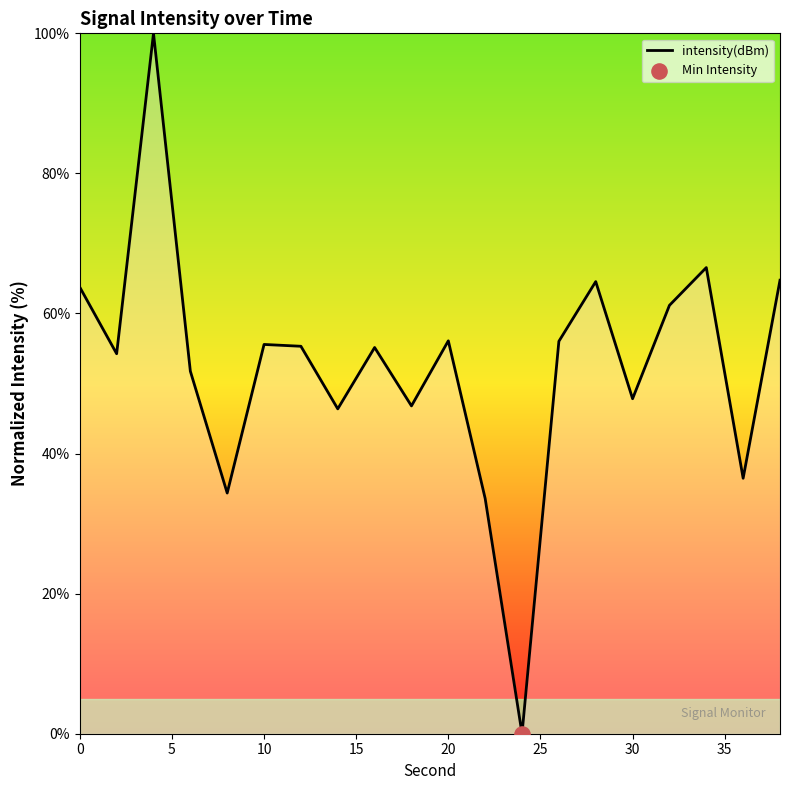

What is the greatest value displayed?

100.0